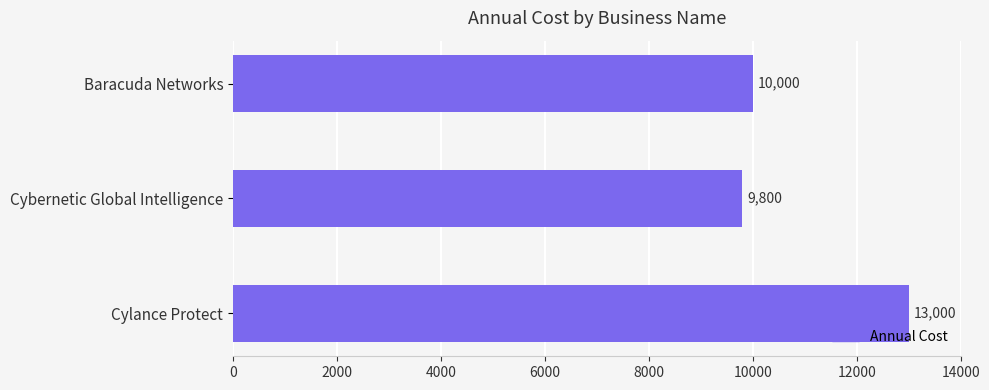

How many values are below 10000?

1